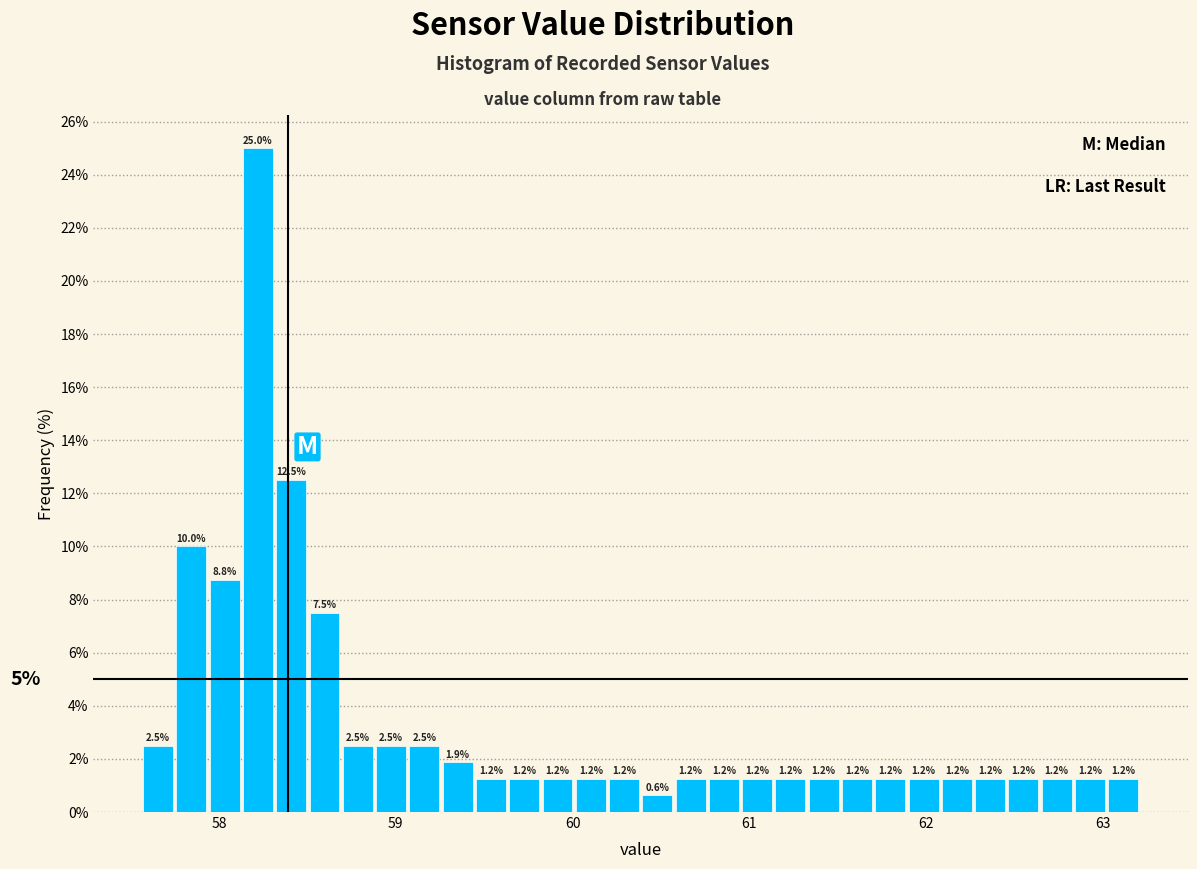

Around what value on the x-axis is the tallest bar? Give the approximate position of its centre, as read against the axis.

58.2